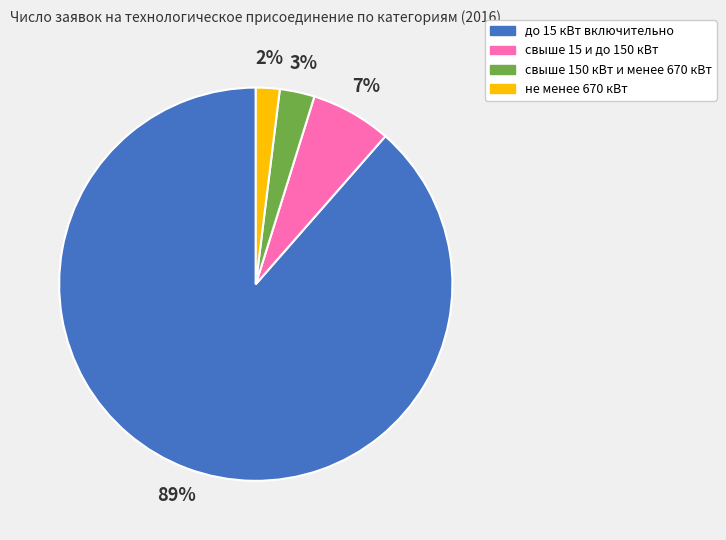

Which slice is the largest?

до 15 кВт включительно